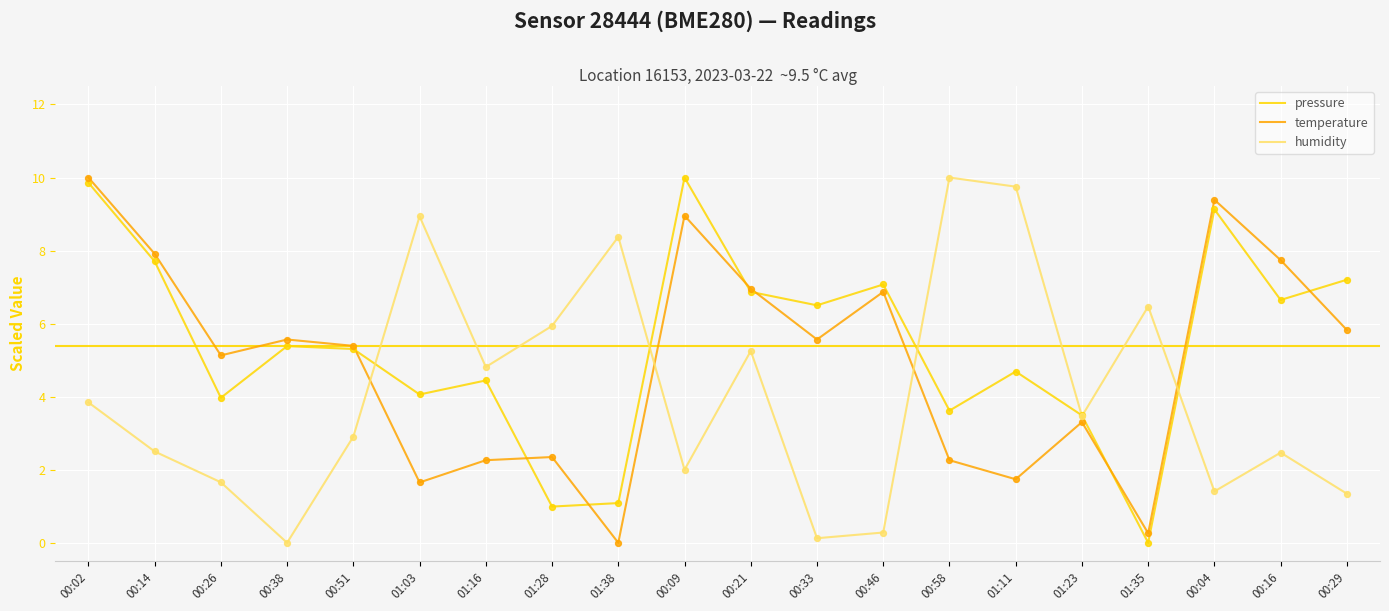

What is the total value across all series at 00:46?

14.2